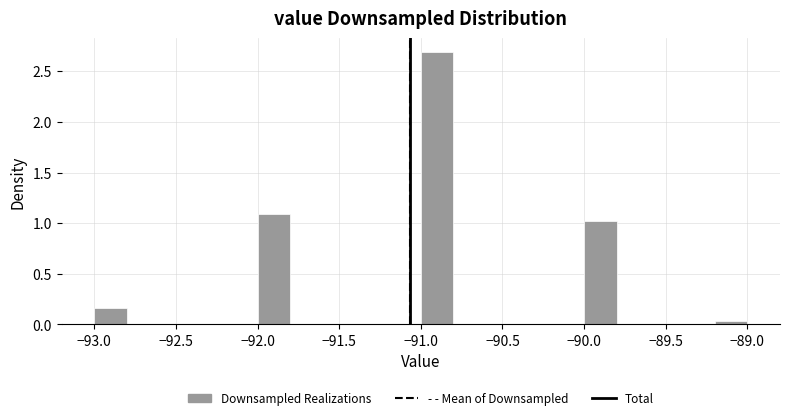

Over which range of the x-axis is the bar tallest?

-91.0 to -90.8